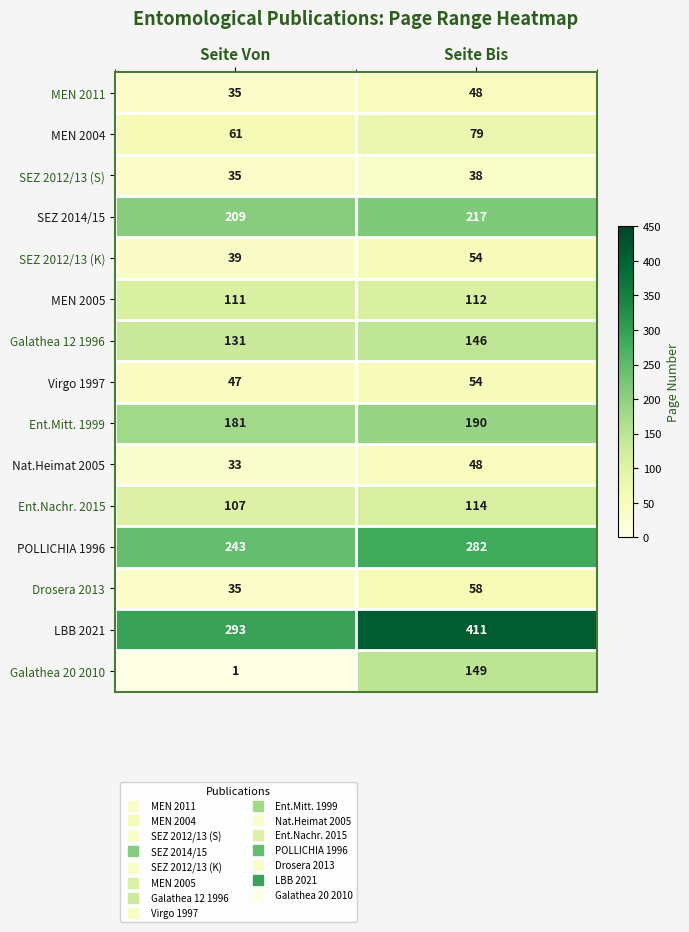

What is the sum of the Ent.Nachr. 2015 values at Seite Bis and Seite Von?

221